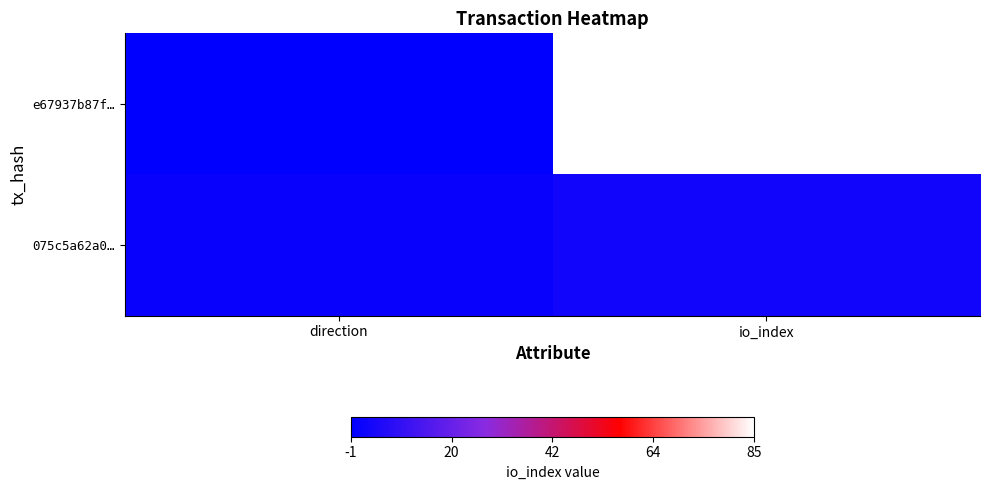

List the series in order of their peak value, highest first.

e67937b87f…, 075c5a62a0…